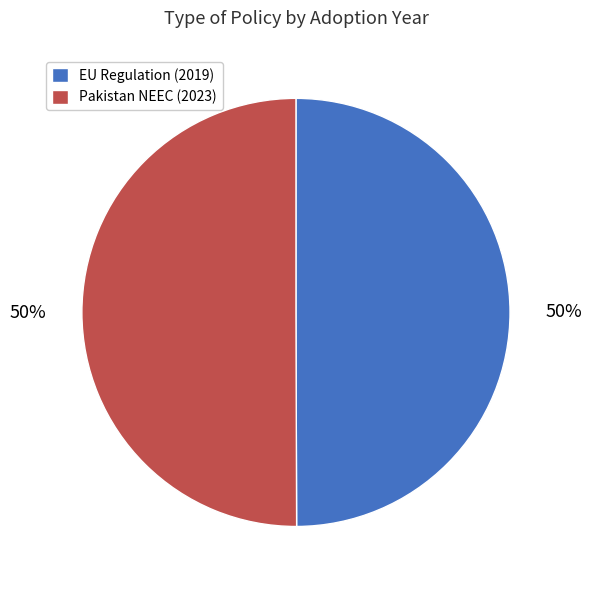

To the nearest percent, what percentage of the pie is Pakistan NEEC (2023)?

50%